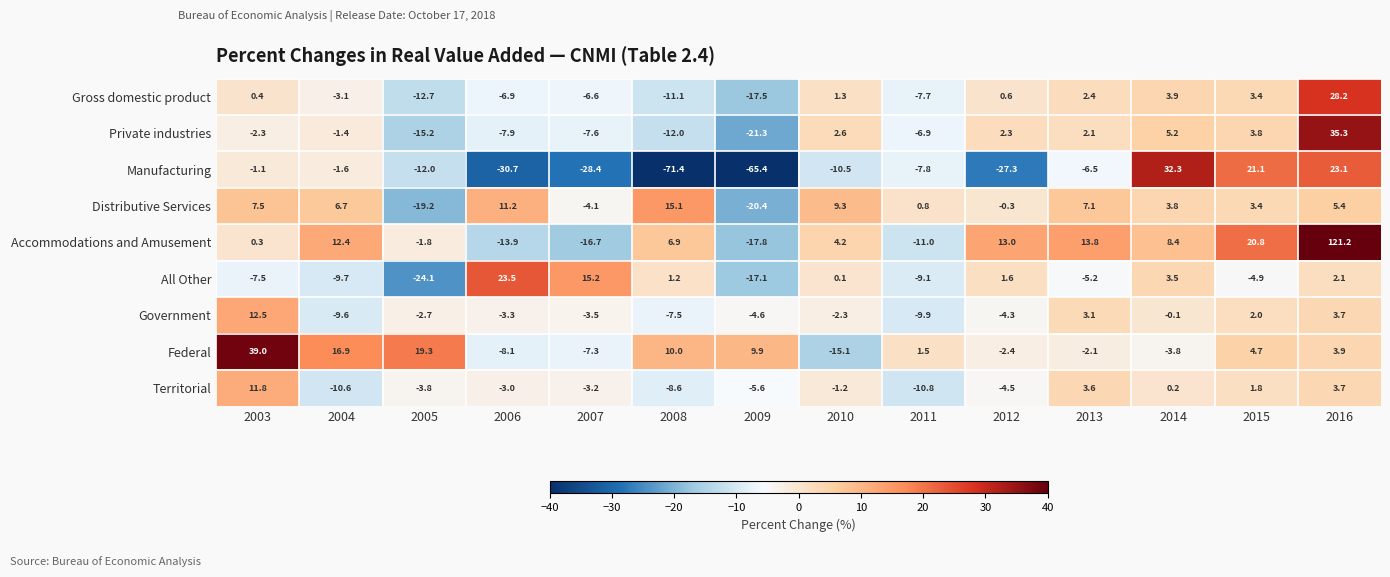

How many data points in Government are above -2?

5